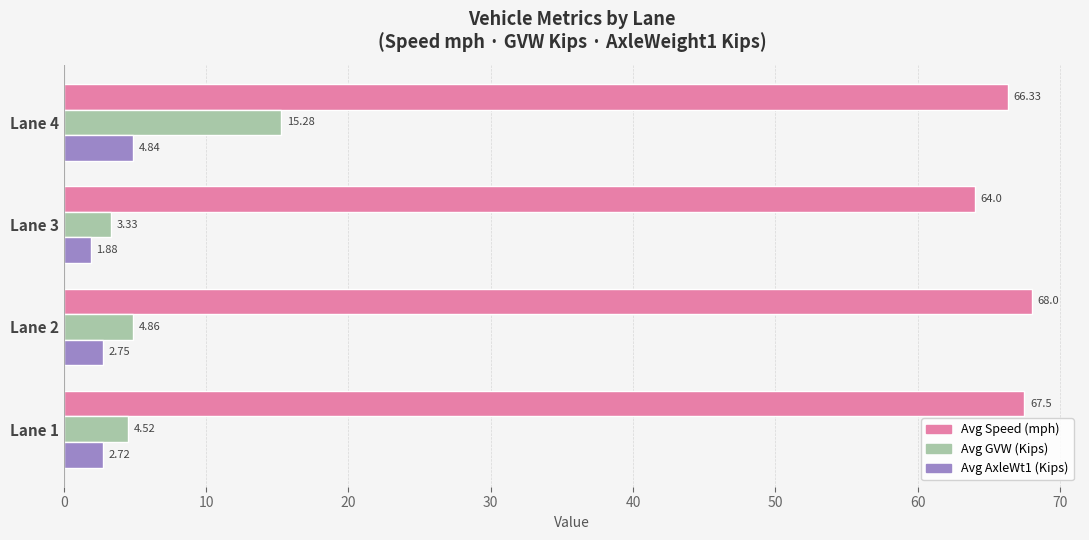

Which category has the lowest value in the Avg GVW (Kips) series?

Lane 3